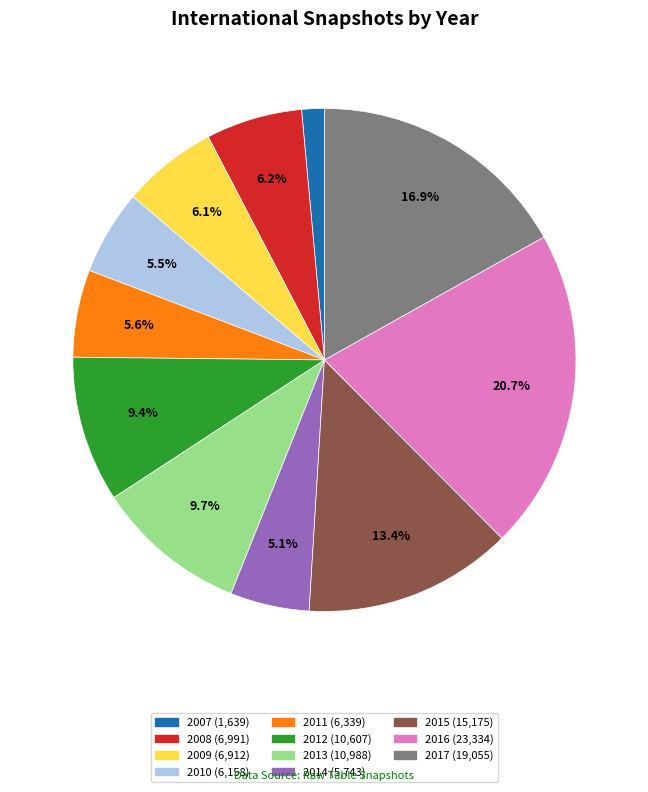

Is there a majority slice in this chart?

No